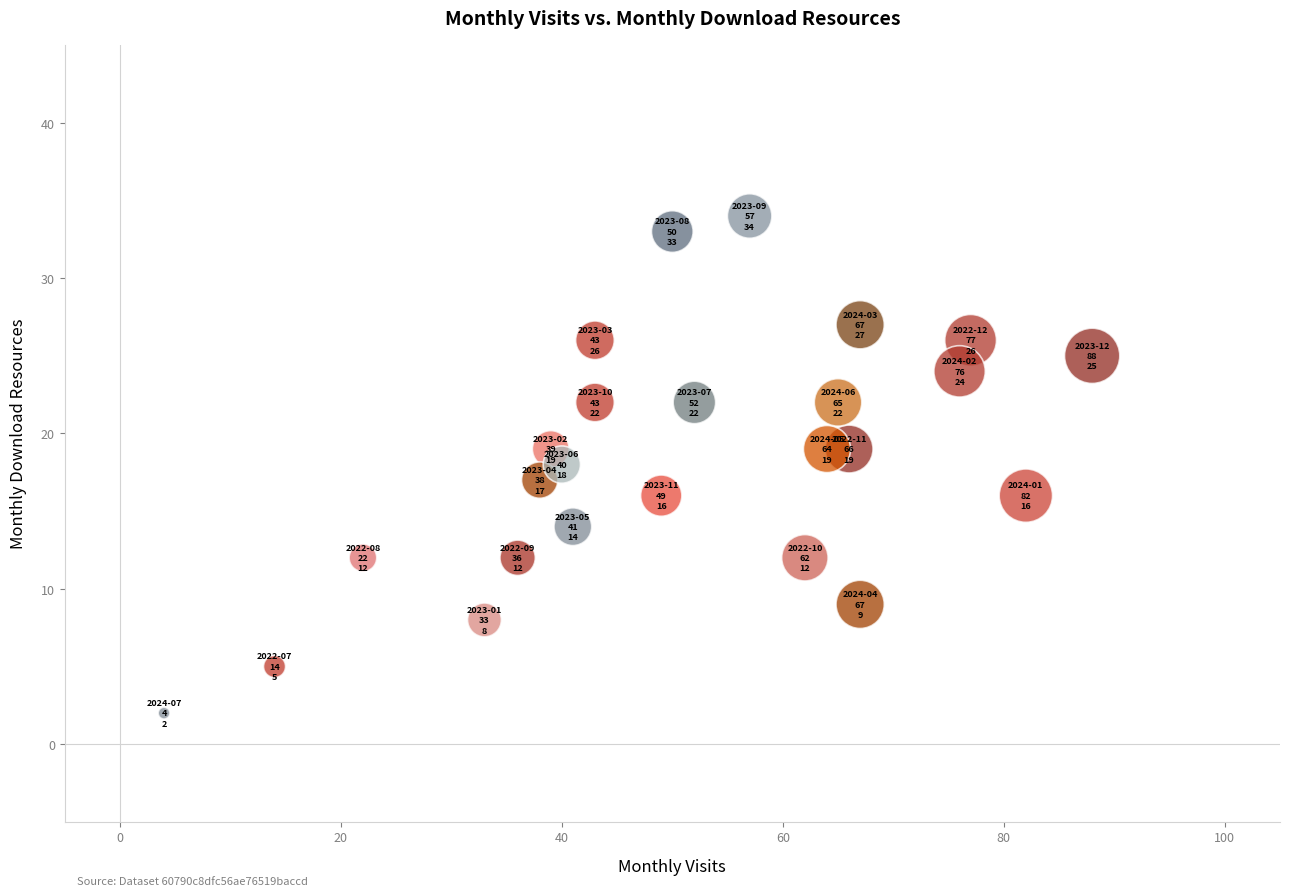

What is the range of X values (max minus min)?

84